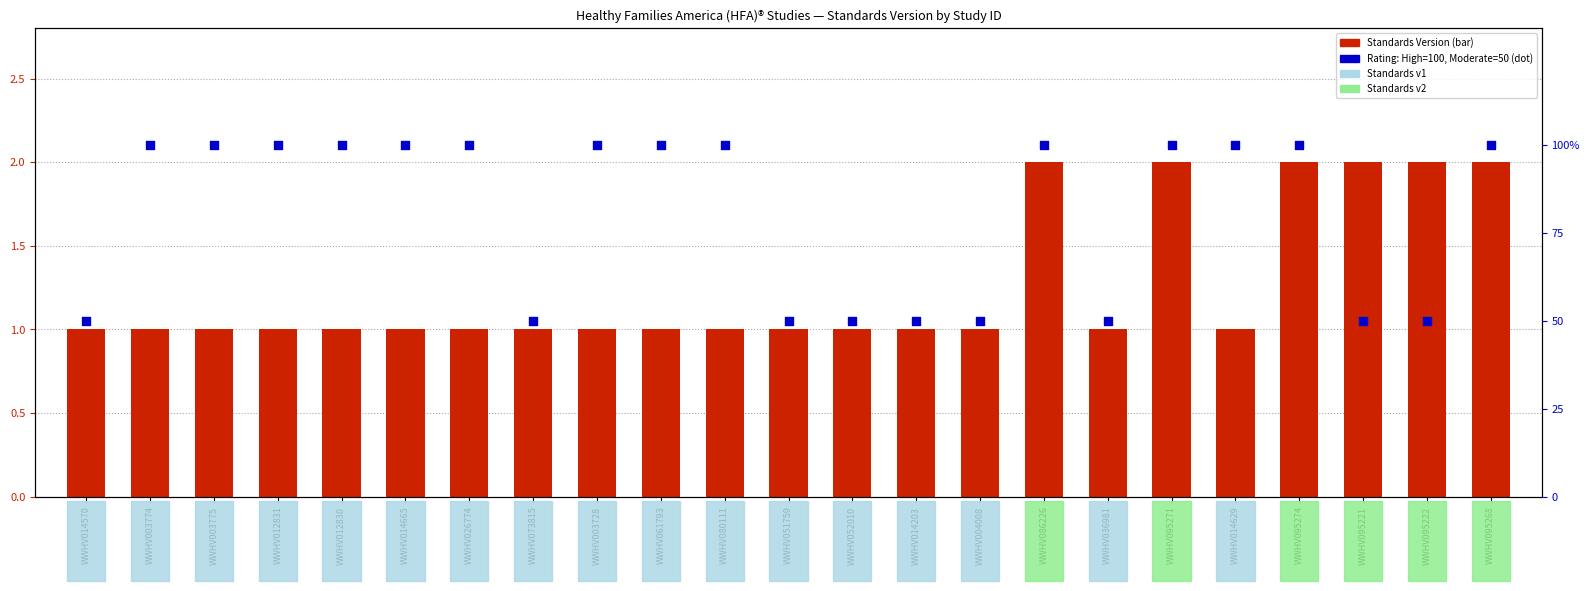

Which series contains the highest Y value?

Rating (percentile)